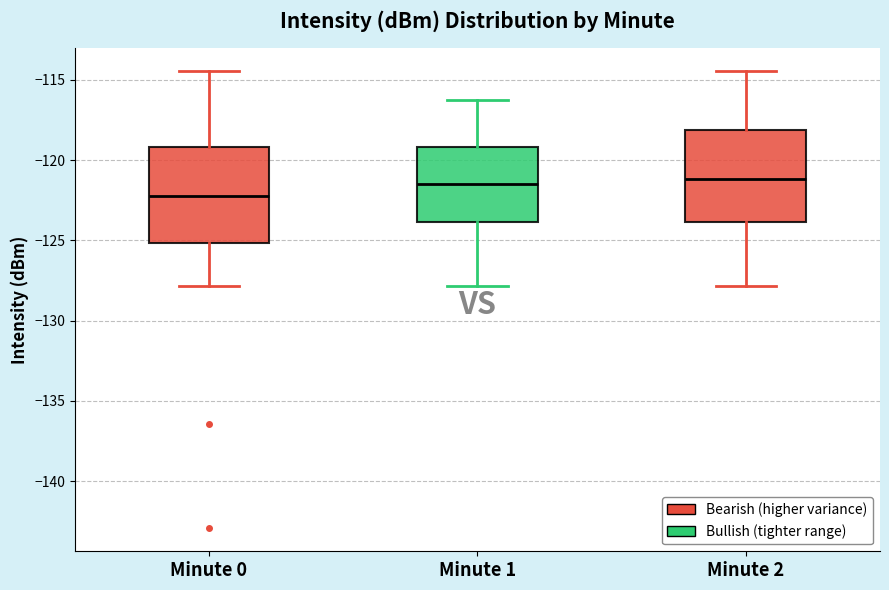

Which box's median line is the lowest?

Minute 0